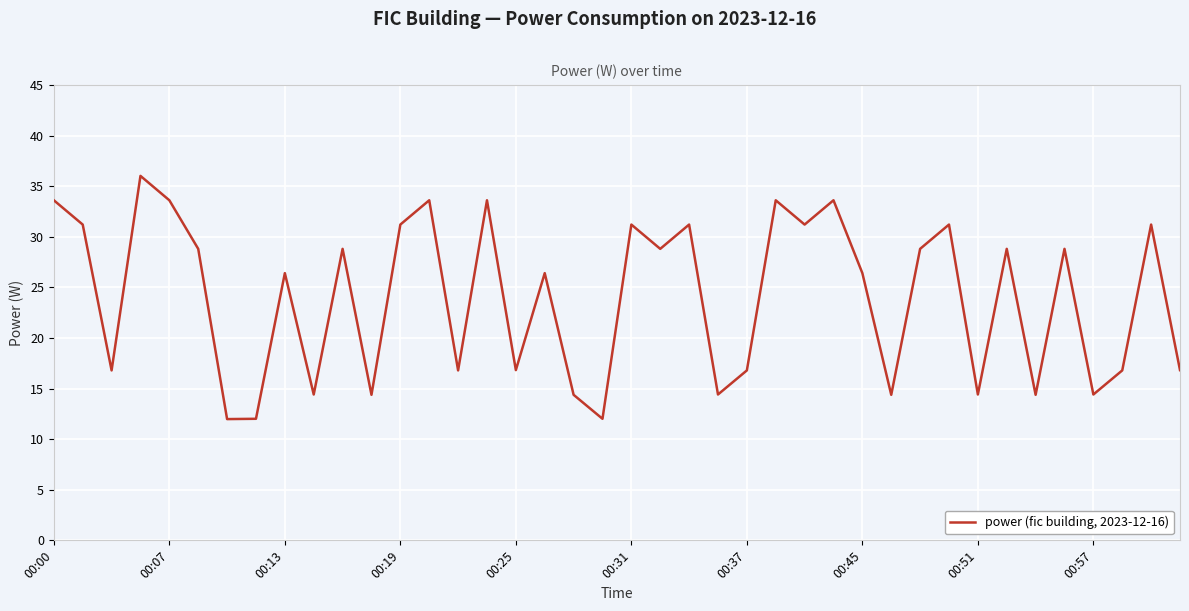

What is the smallest value displayed?

12.0